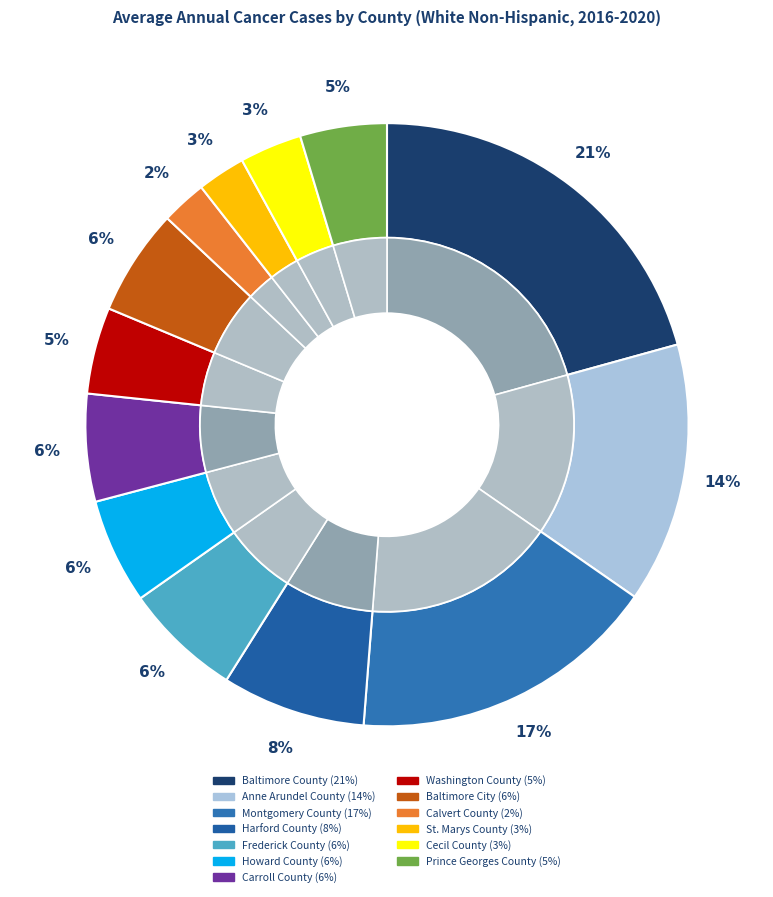

The Washington County slice represents 1% of the pie. True or false?

False